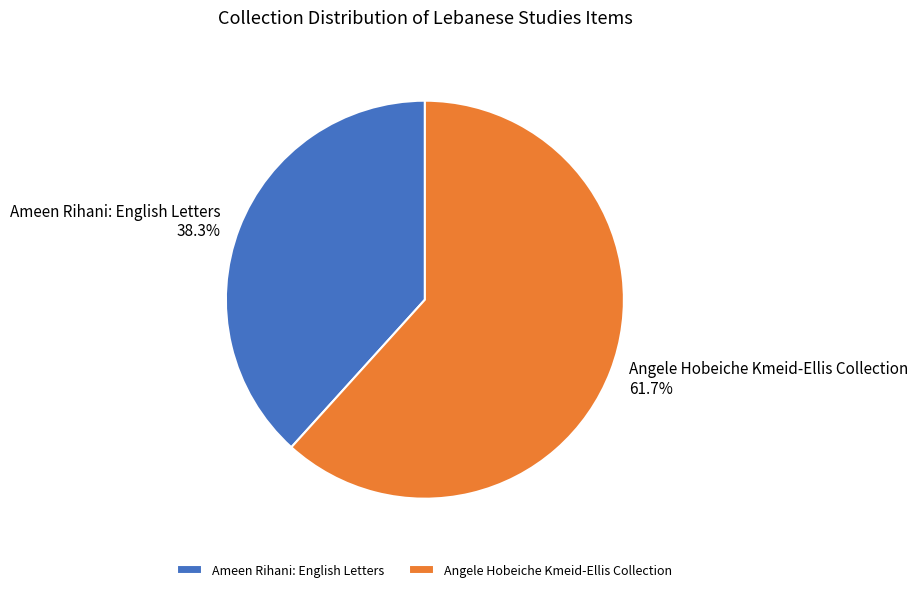

Which category has the smallest portion of the pie?

Ameen Rihani: English Letters